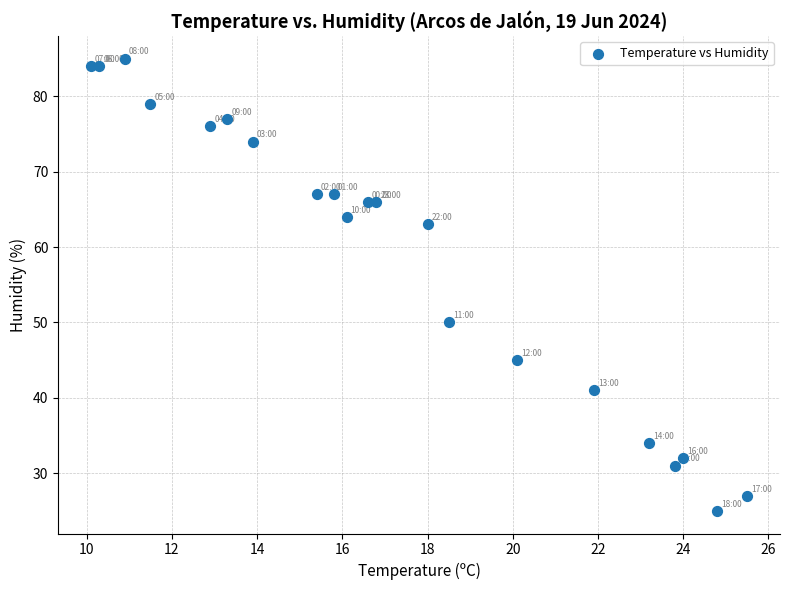

What Y value in the scatter plot is closest to 55?

50